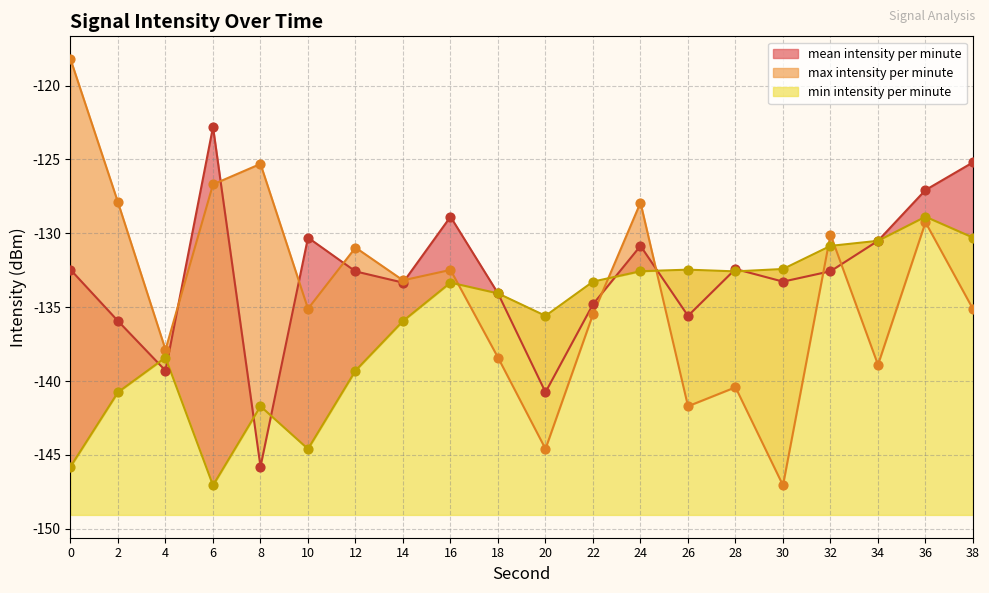

What is the total value across all series at 22?

-403.6